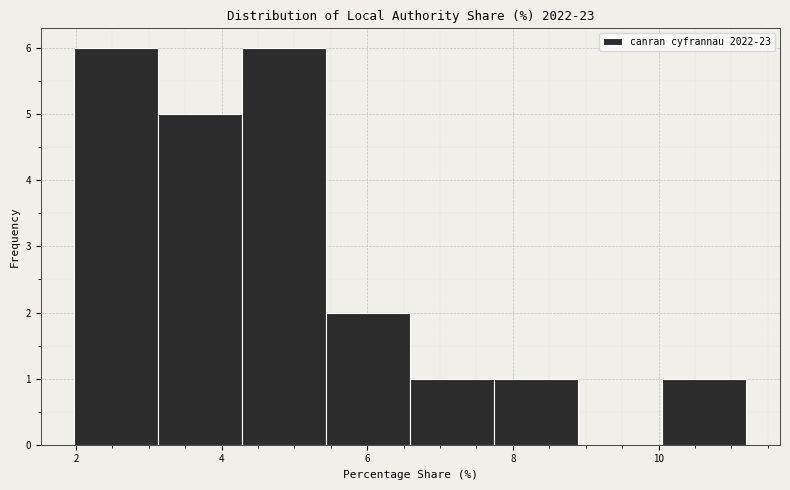

Reading left to right, transcribe this chart: for each bar, give the range it covers on the x-axis and its height. Neither the bar edges nor the heights are printed on the chart, so give them approximately, as read against the axes.

2.0 to 3.2: 6
3.2 to 4.2: 5
4.2 to 5.4: 6
5.4 to 6.6: 2
6.6 to 7.8: 1
7.8 to 8.8: 1
8.8 to 10.0: 0
10.0 to 11.2: 1